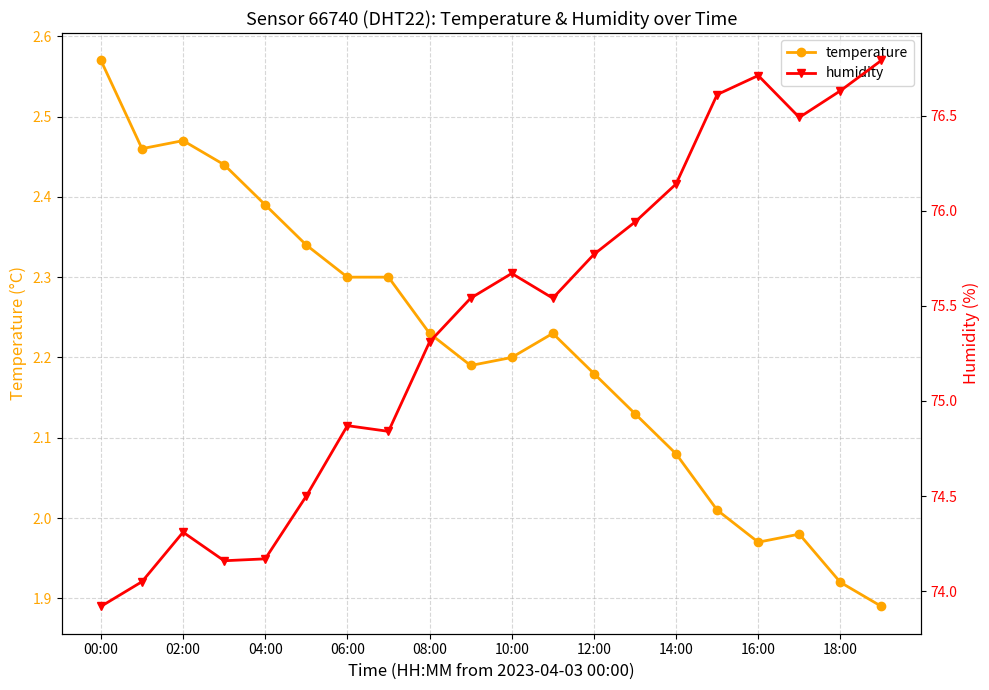

What are all the series names shown in the legend?

temperature, humidity